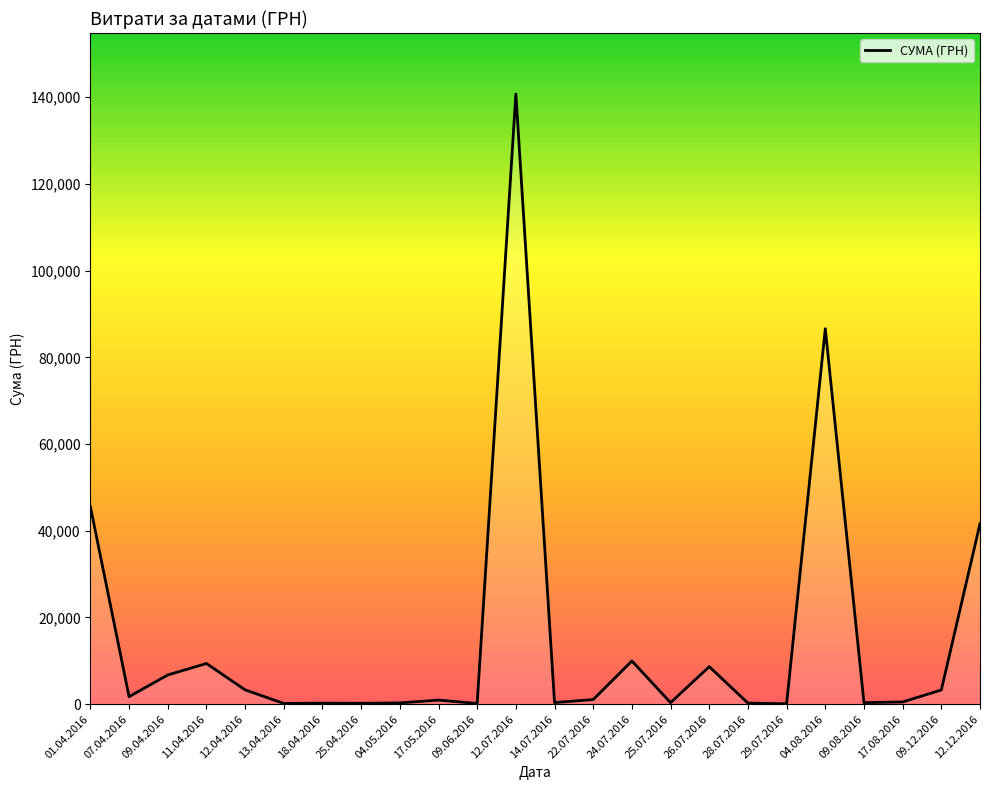

The value at 12.07.2016 is 140706.2. True or false?

True